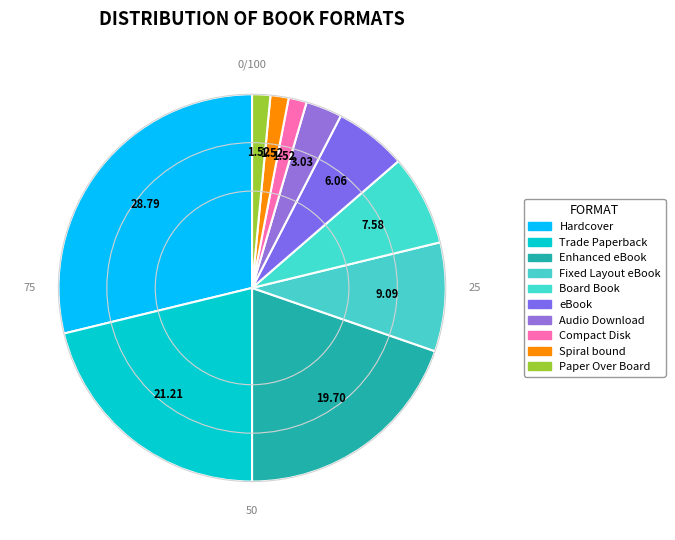

Does Paper Over Board represent more than half of the total?

No